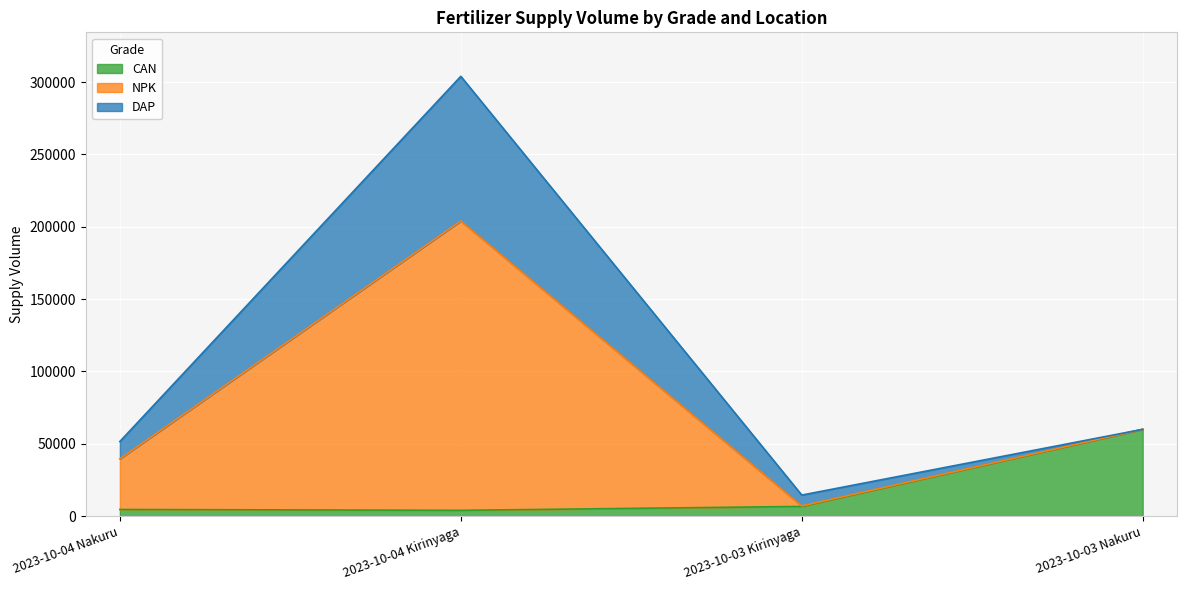

True or false: CAN and NPK intersect in this chart.

False